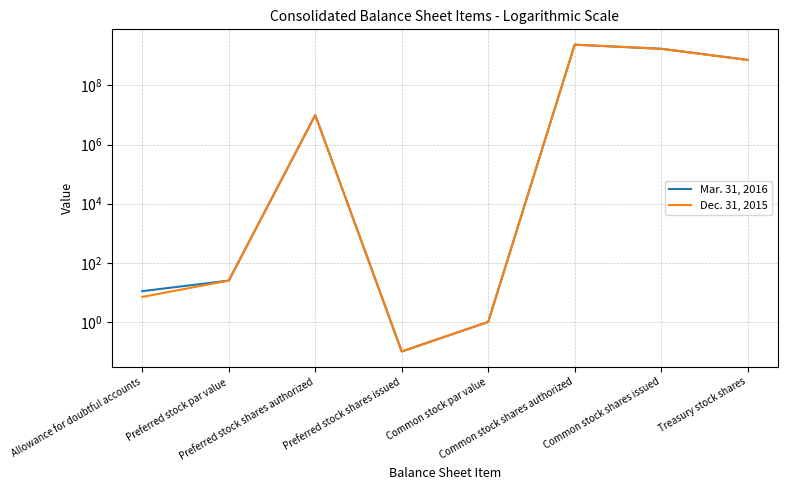

True or false: Mar. 31, 2016 has a value of 1740815939.0 at Common stock shares issued.

True